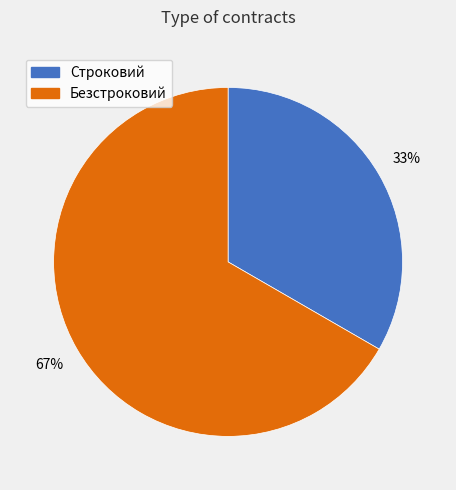

What is the largest slice in the pie chart?

Безстроковий